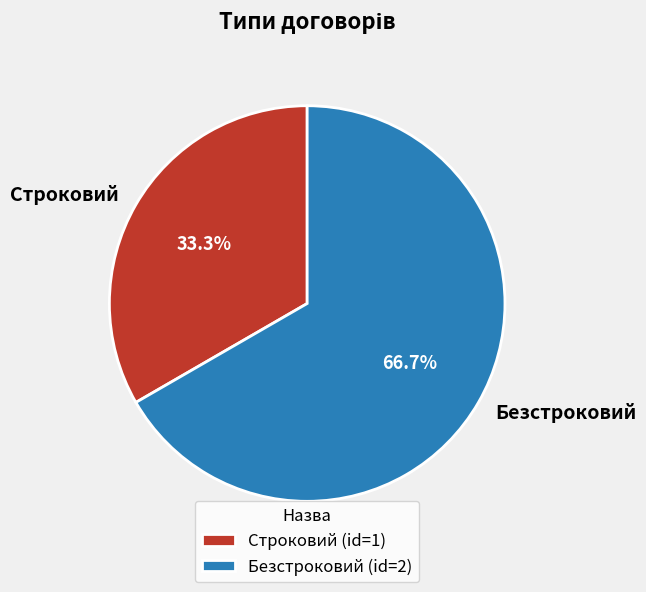

How many slices are in this pie chart?

2